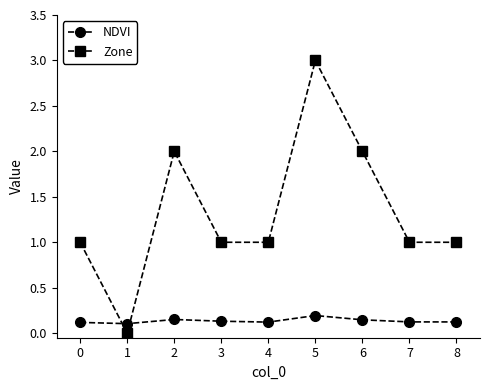

Count the number of data series in this chart.

2